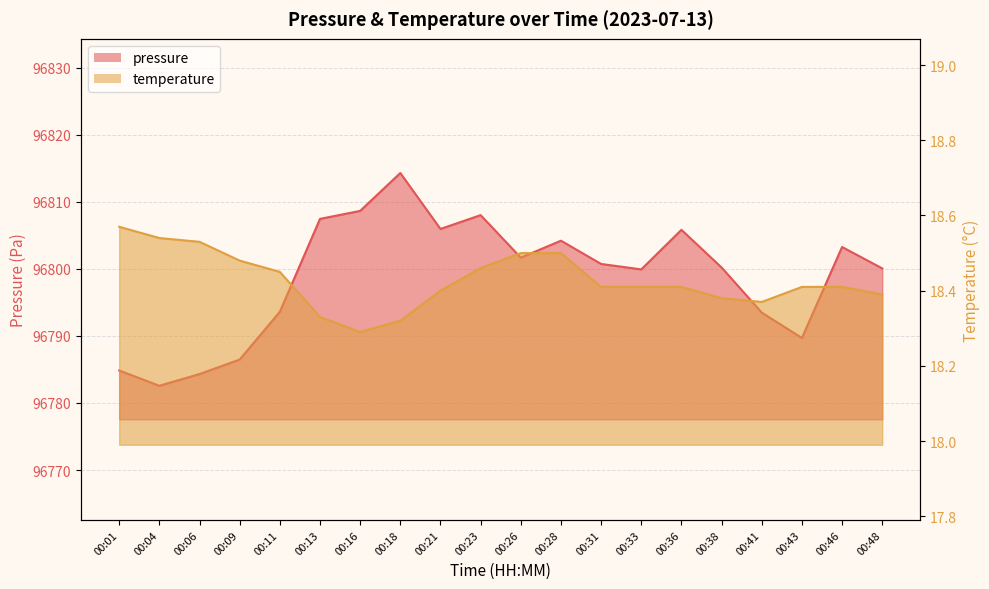

Between 00:09 and 00:43, which series saw the biggest shift?

pressure